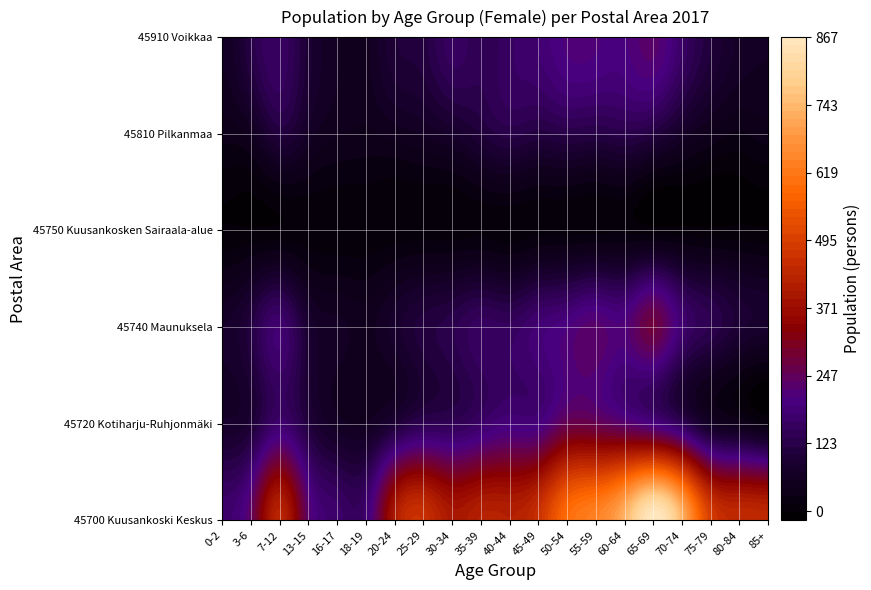

Which series has the widest spread of values?

45700 Kuusankoski Keskus